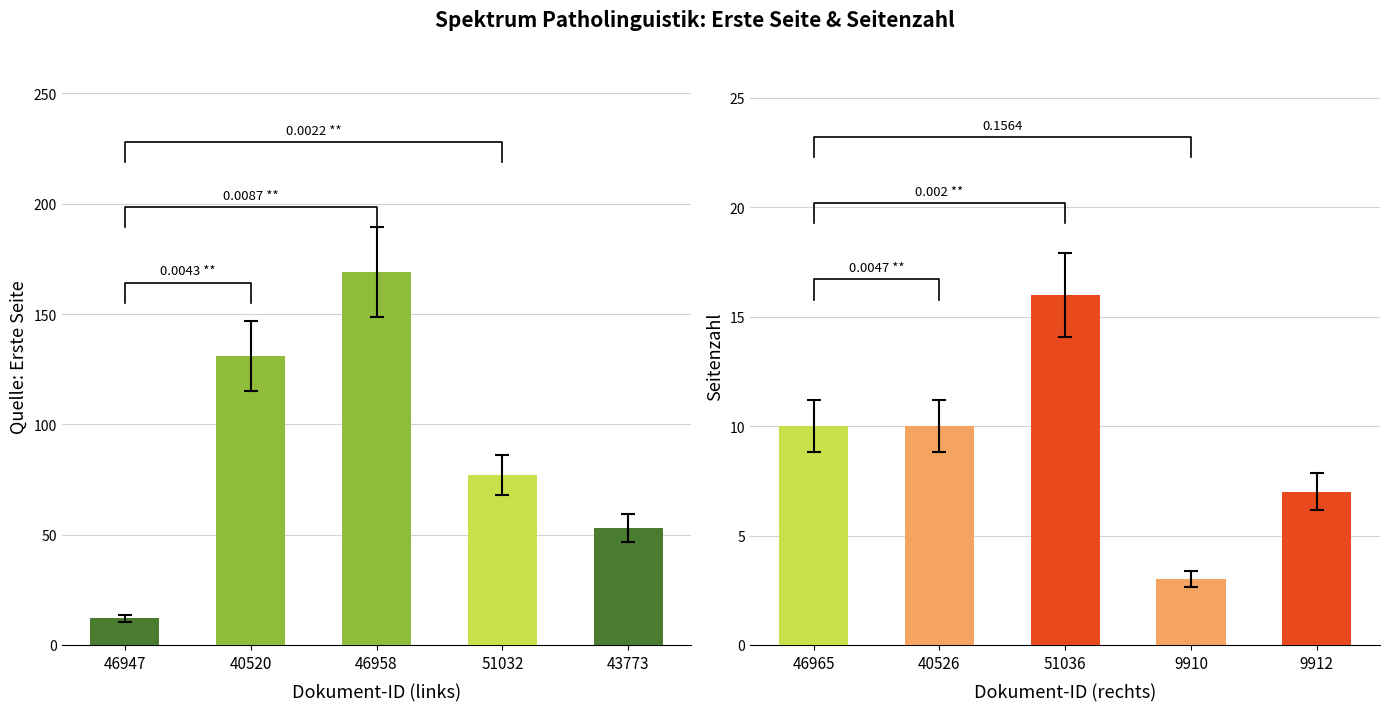

Is it true that Quelle:Erste Seite equals 19 at OPUS4-46947?

False